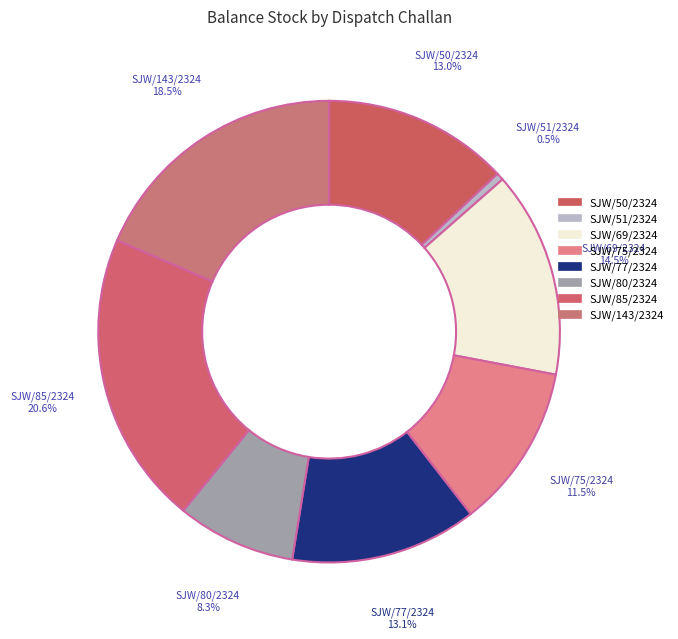

What is the ratio of the value at SJW/75/2324 to the value at SJW/77/2324?

0.9